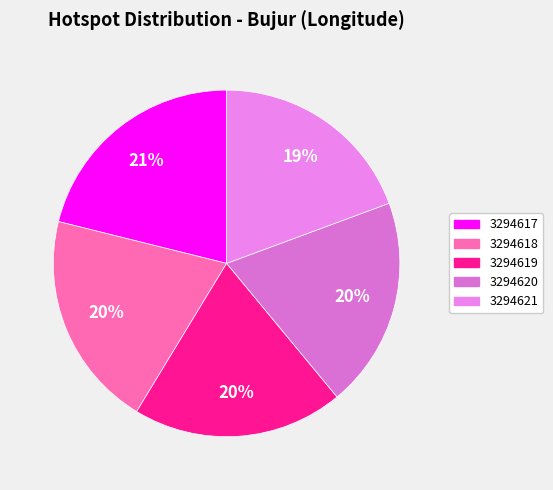

Does 3294618 represent more than half of the total?

No